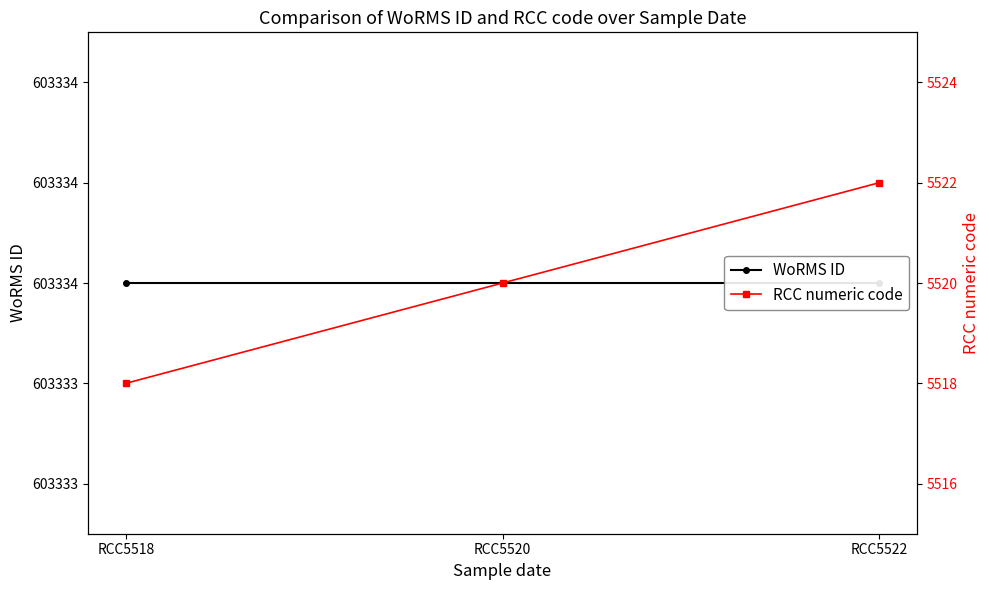

Is it true that RCC numeric code equals 8915 at RCC5522?

False